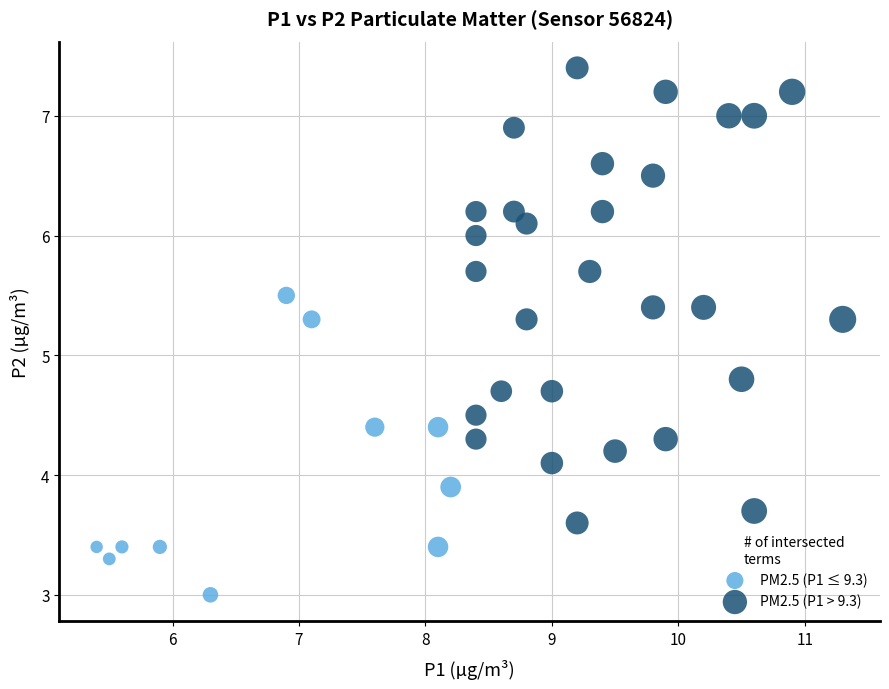

Which series has the widest spread of Y values?

PM2.5 (P1 > 9.3)